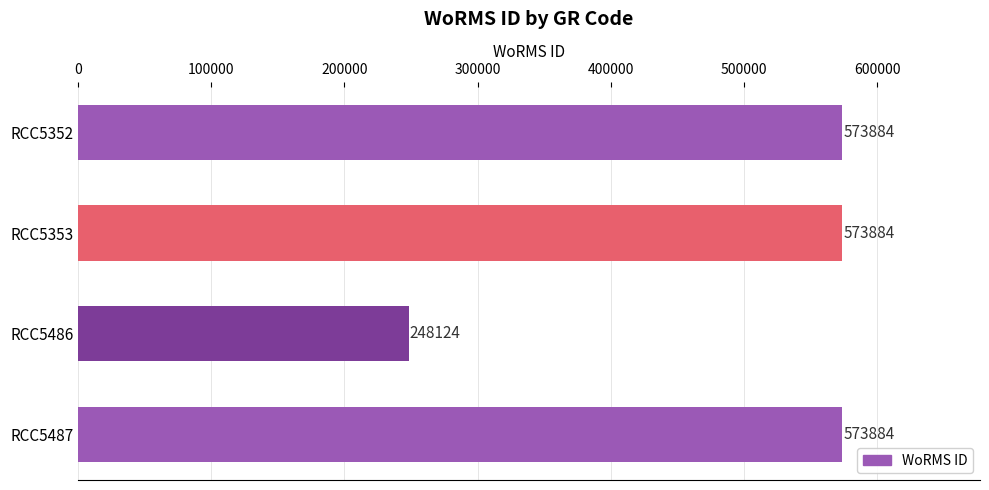

What is the smallest value displayed?

248124